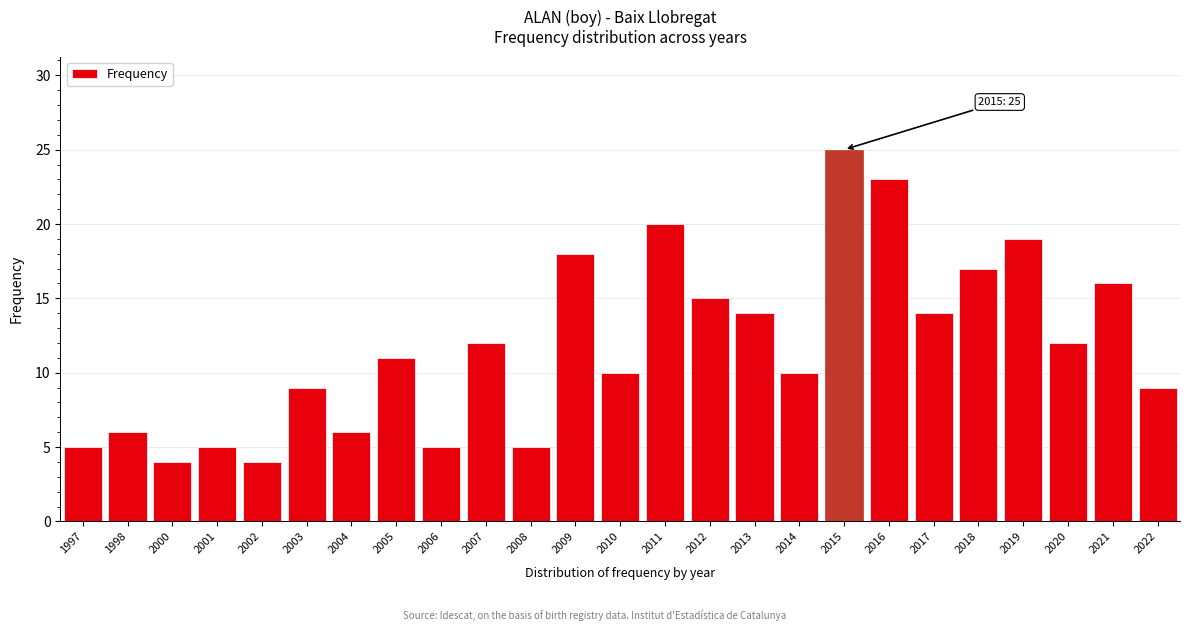

Reading left to right, extract all data points from this chart.

1997=5	1998=6	2000=4	2001=5	2002=4	2003=9	2004=6	2005=11	2006=5	2007=12	2008=5	2009=18	2010=10	2011=20	2012=15	2013=14	2014=10	2015=25	2016=23	2017=14	2018=17	2019=19	2020=12	2021=16	2022=9